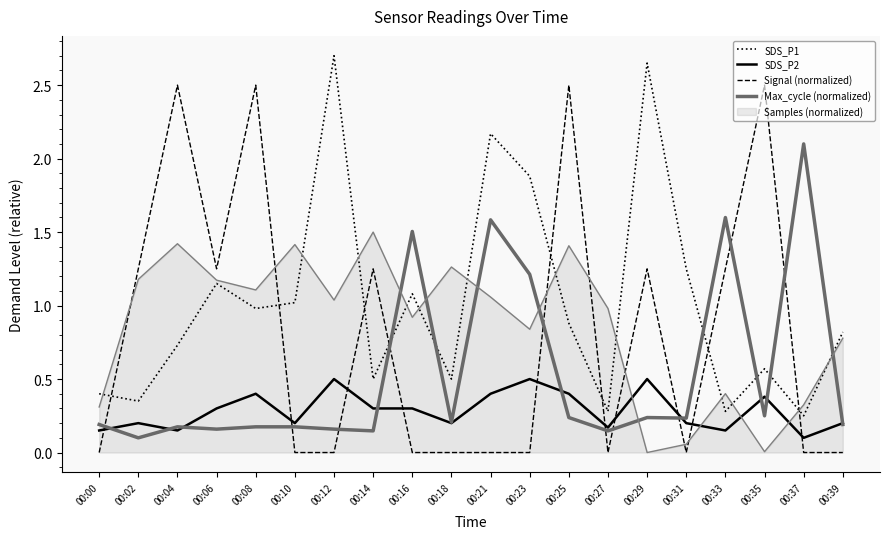

Where is the first local minimum for SDS_P1?

00:02